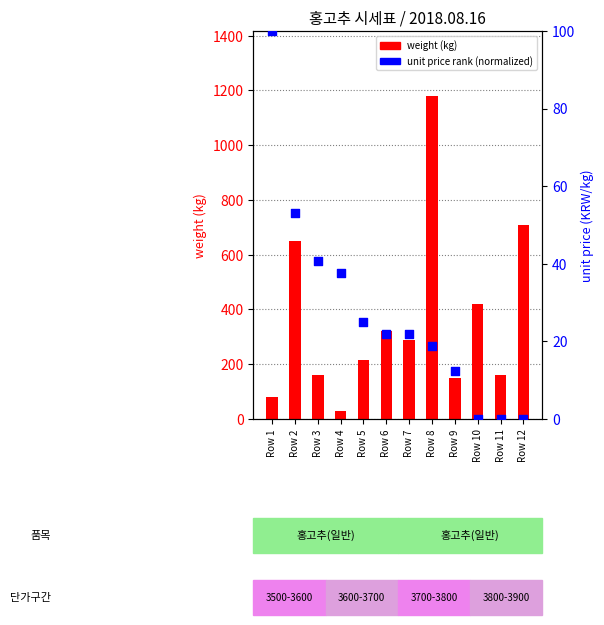

Which series reaches the minimum Y coordinate?

unit price rank